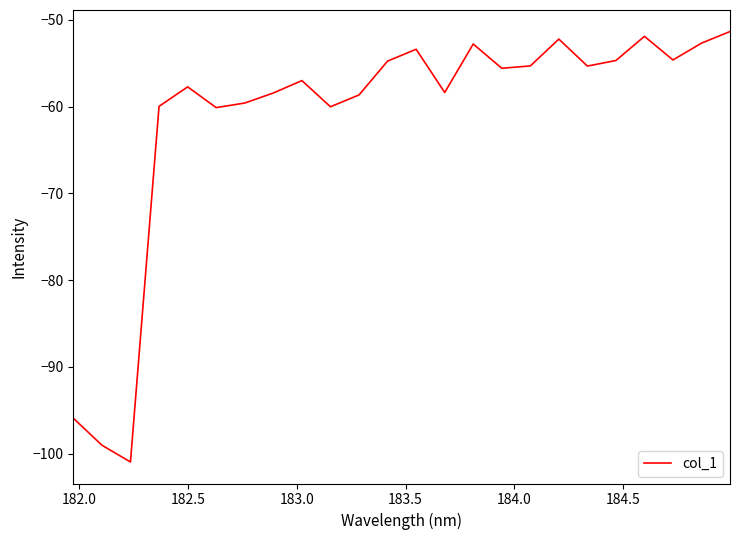

What is the smallest value displayed?

-101.0